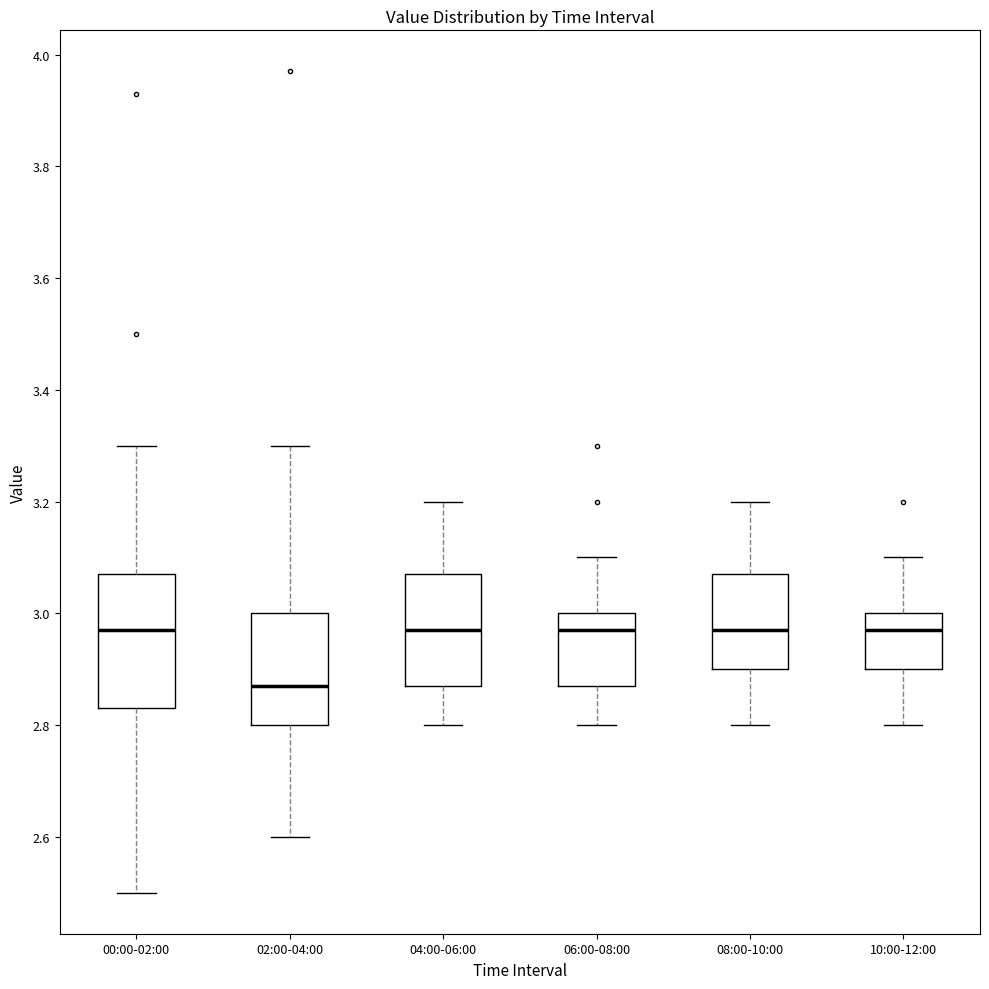

Which box is the tallest, from its lower edge to its upper edge?

00:00-02:00